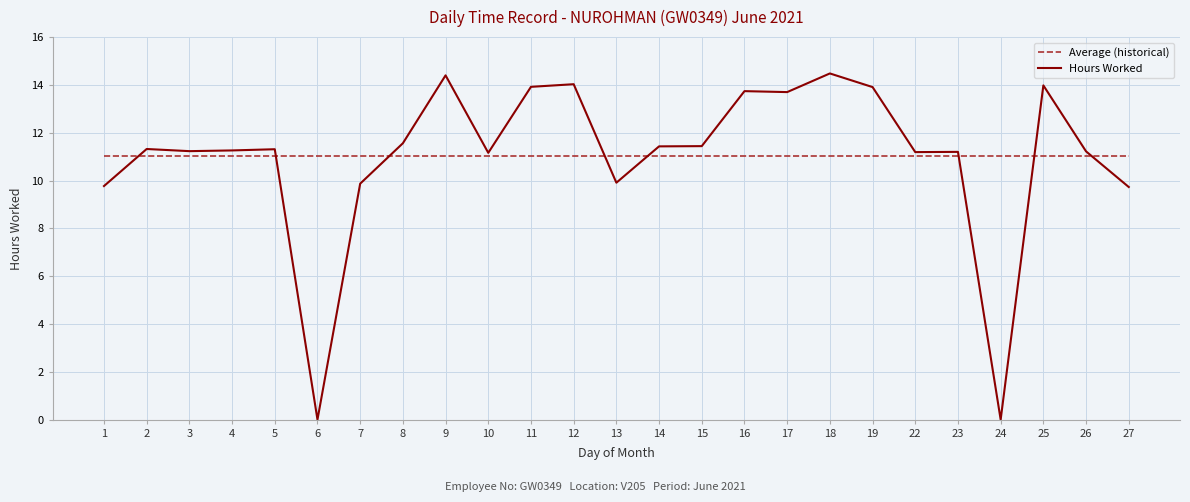

What is the maximum value shown in the chart?

14.5